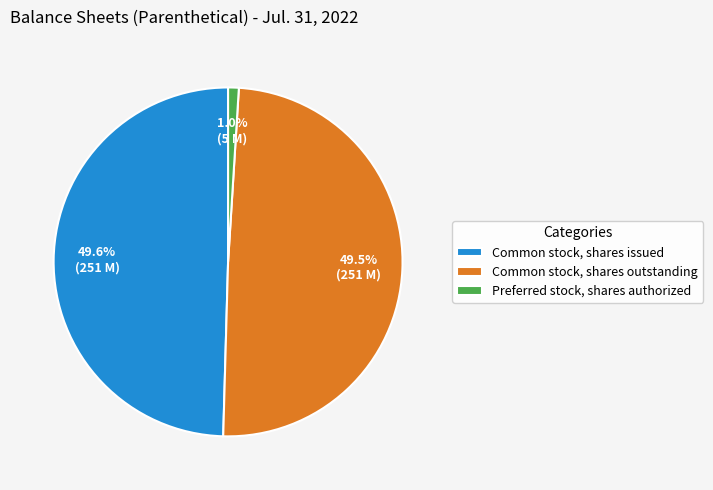

Does any single category account for the majority?

No